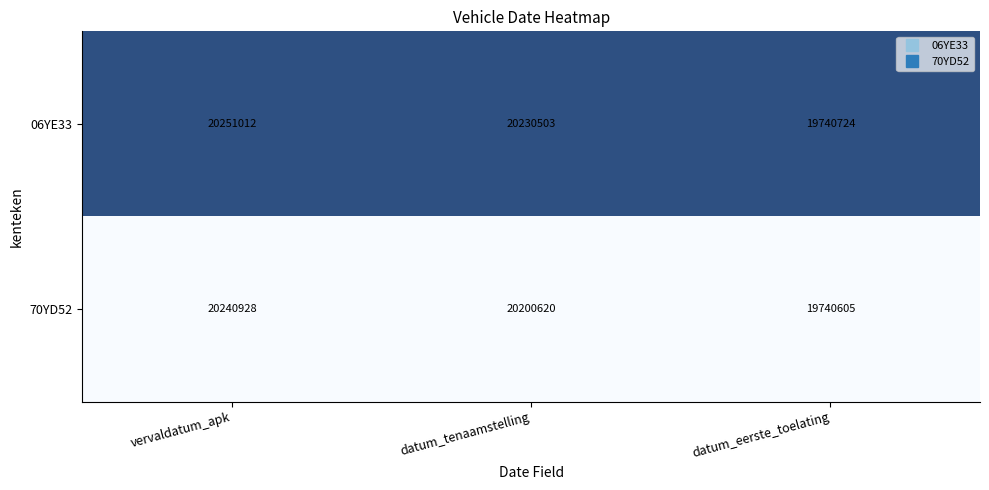

Reading left to right, what are all the values shown in this chart?

06YE33: vervaldatum_apk=20251012	datum_tenaamstelling=20230503	datum_eerste_toelating=19740724
70YD52: vervaldatum_apk=20240928	datum_tenaamstelling=20200620	datum_eerste_toelating=19740605